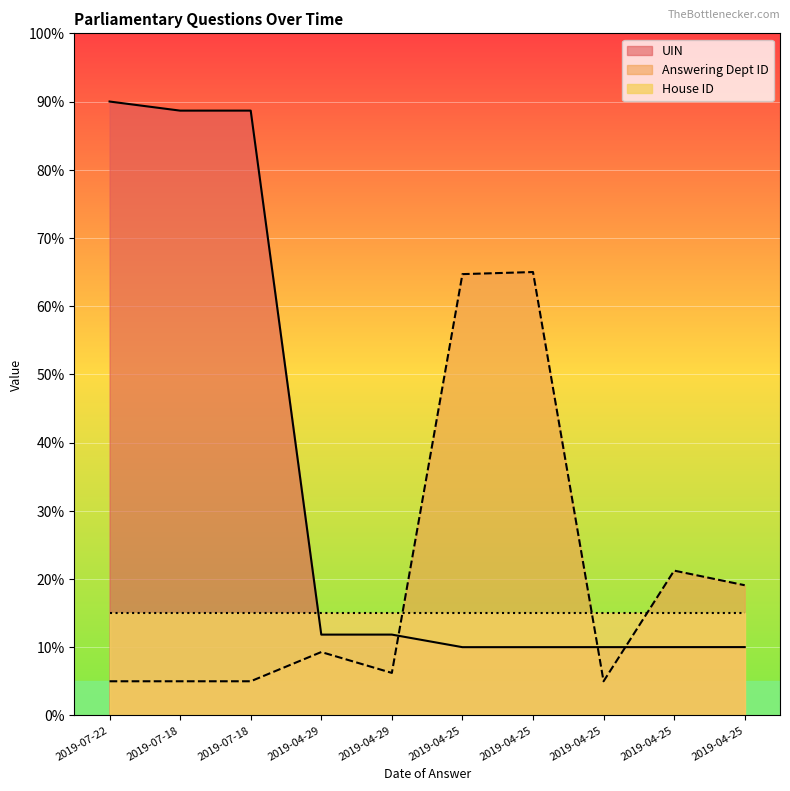

Which series has the largest total across all categories?

UIN